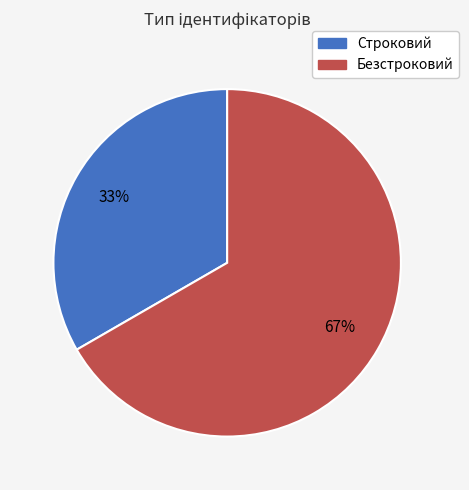

The Строковий slice represents 33% of the pie. True or false?

True